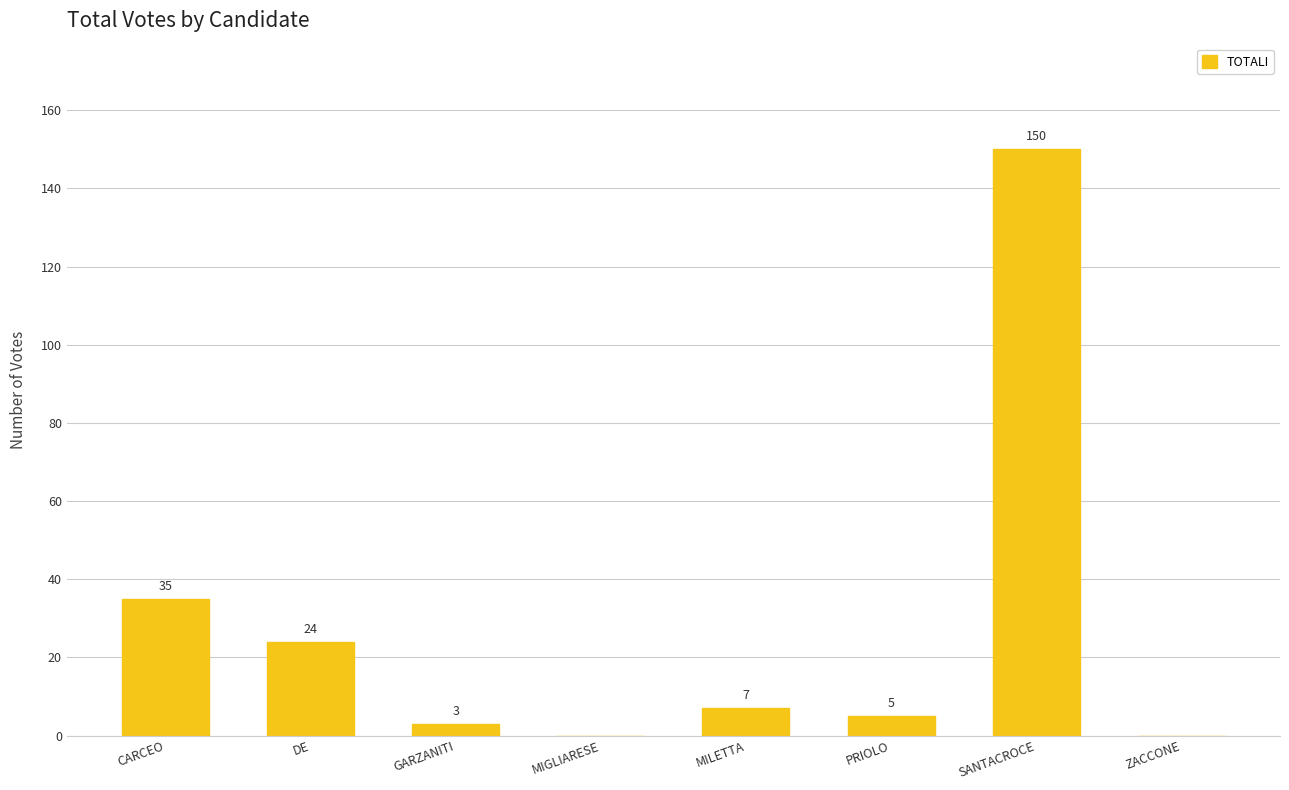

Where does the data first go above 7?

CARCEO